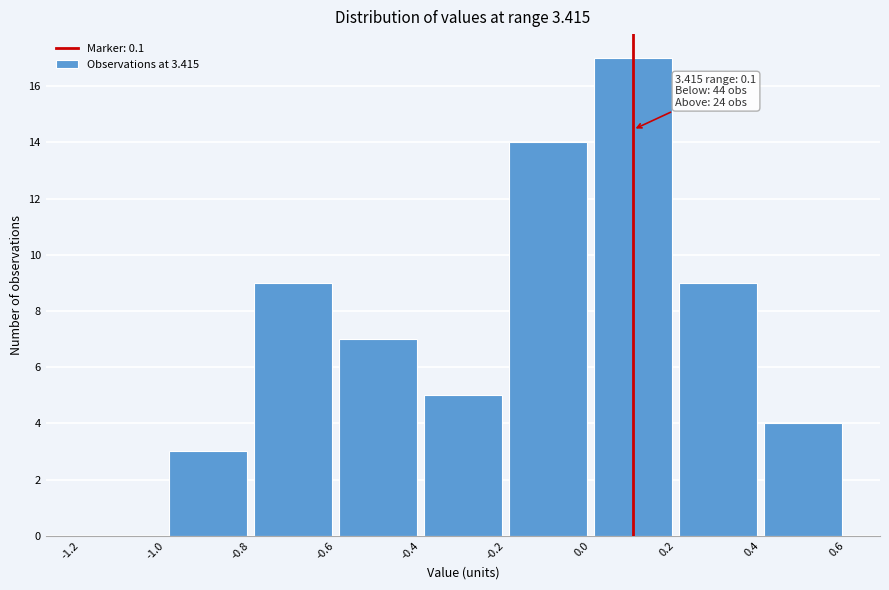

Over which range of the x-axis is the bar tallest?

0.0 to 0.2